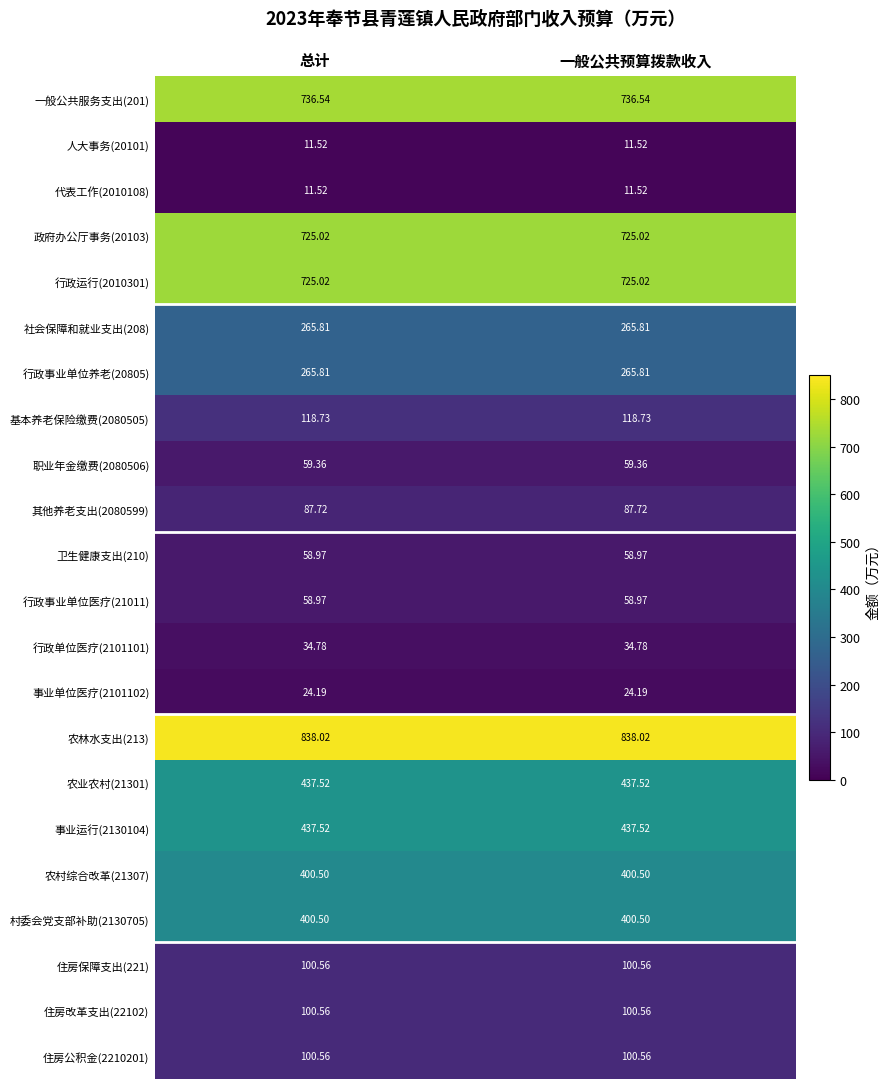

Which series has the largest total across all categories?

农林水支出(213)